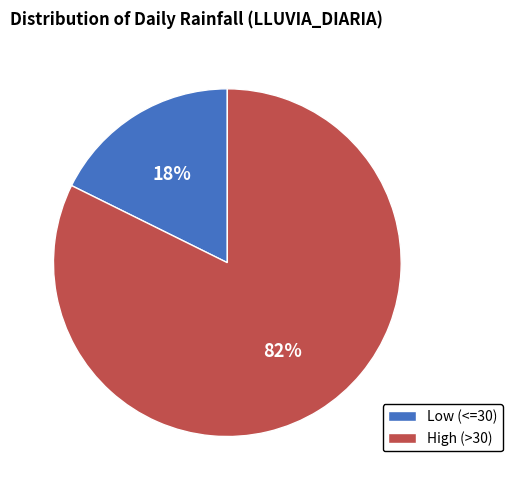

Rank the categories by value from highest to lowest.

High (>30), Low (<=30)